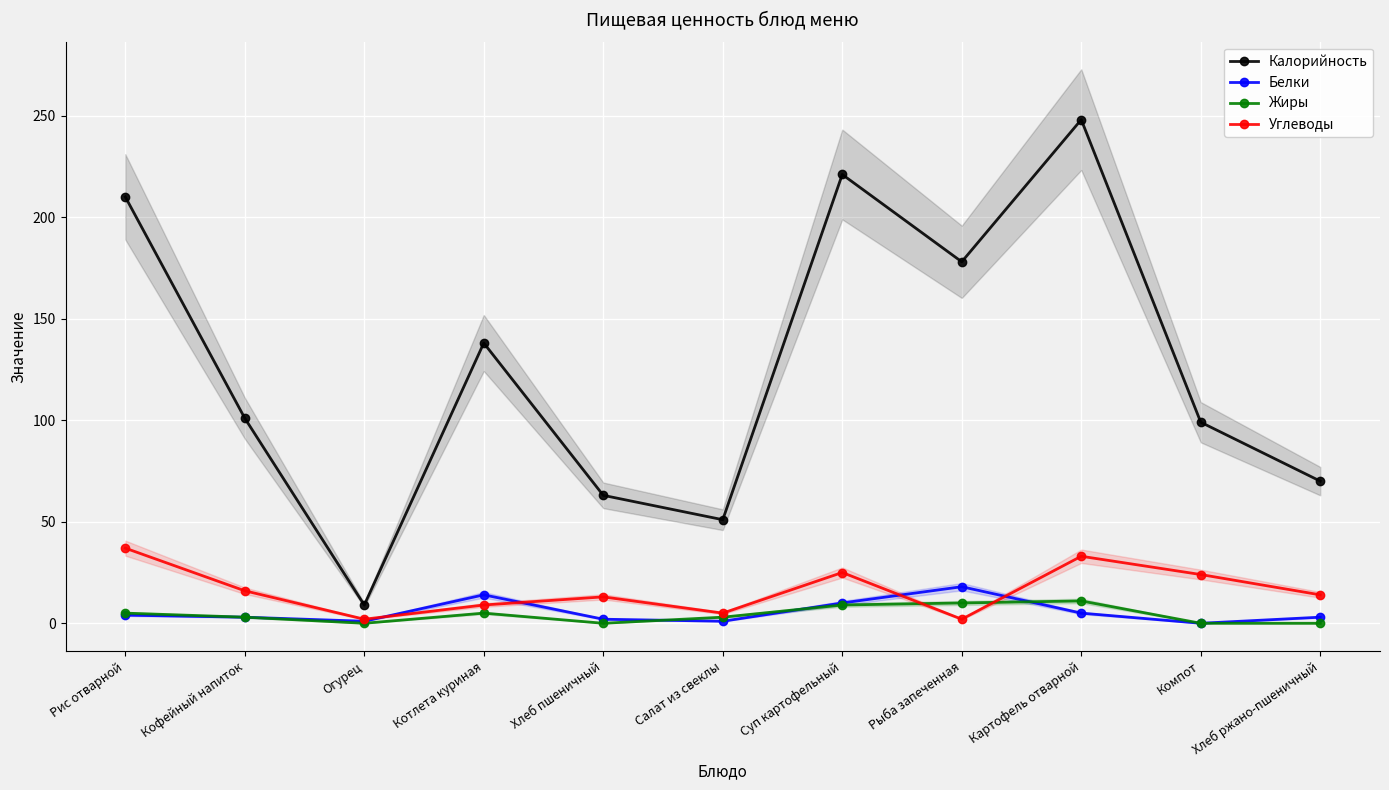

What are all the series names shown in the legend?

Калорийность, Белки, Жиры, Углеводы